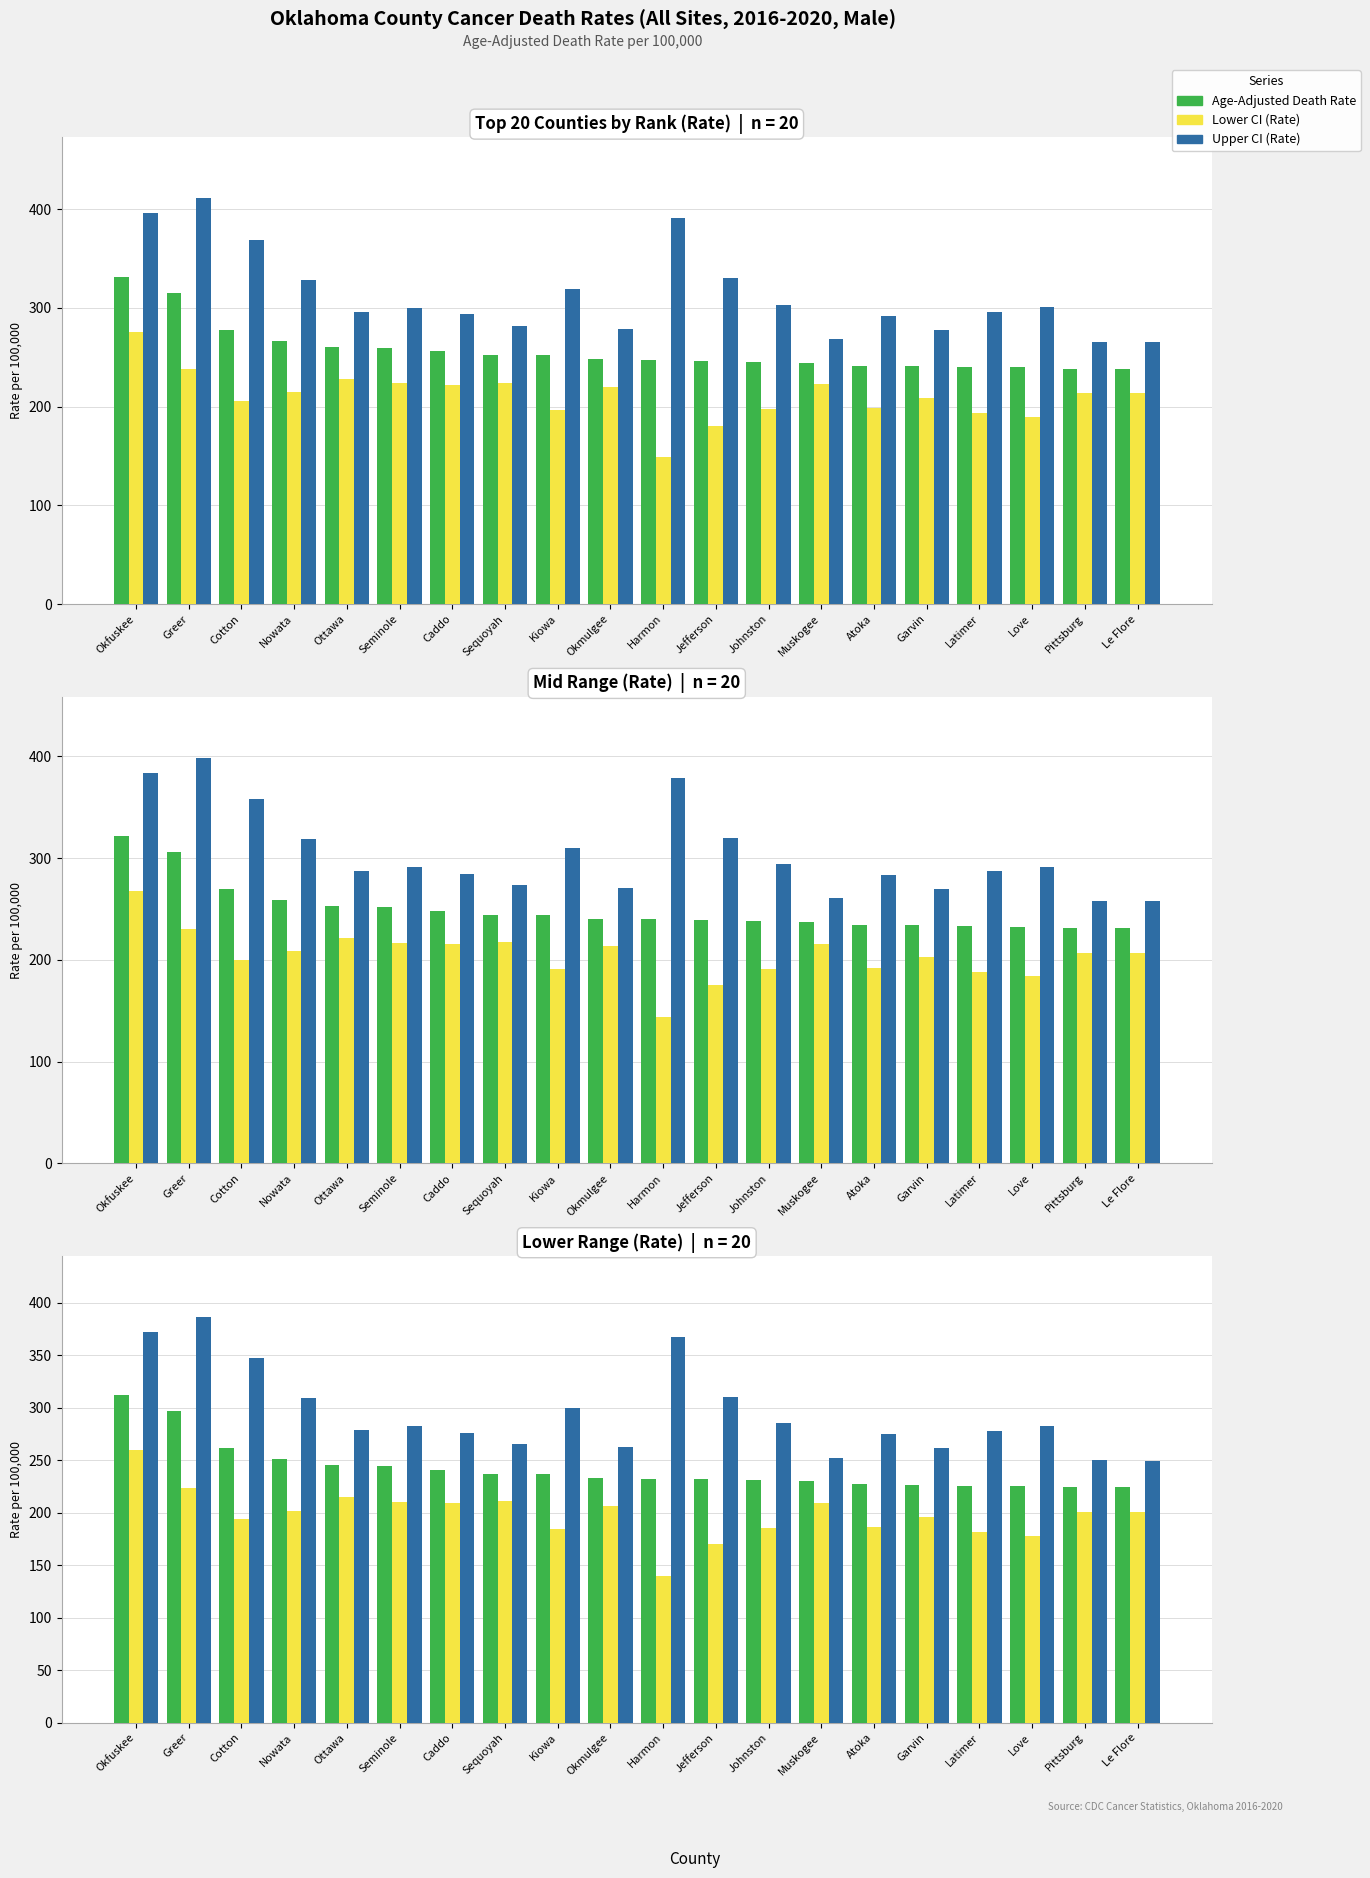

What is the sum of all Lower CI values?

3962.3